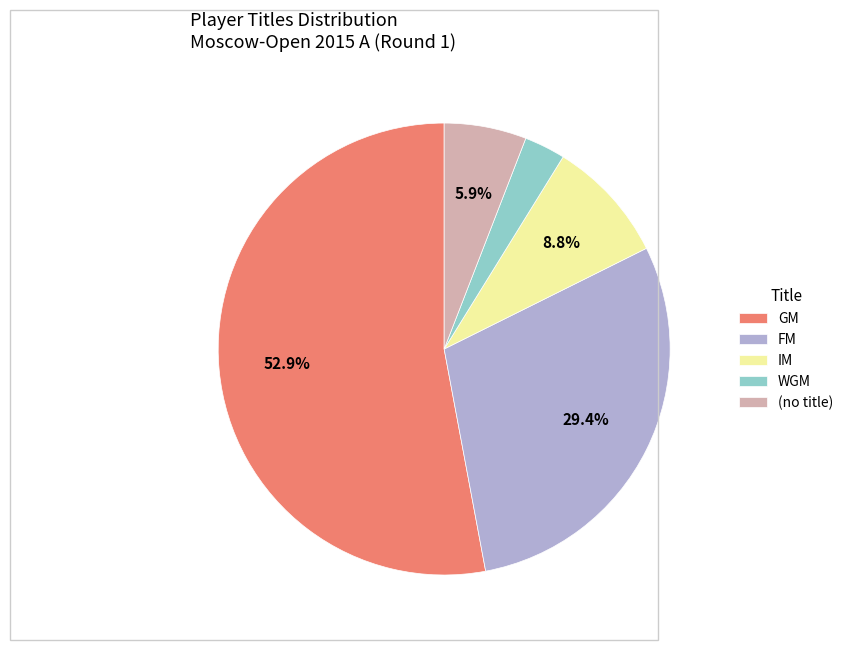

Which category has the smallest portion of the pie?

WGM